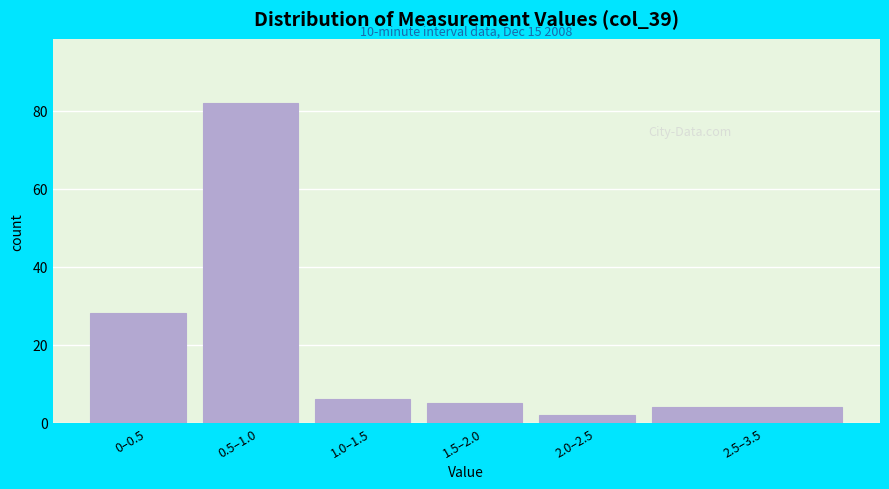

Reading right to left, extract all data points from this chart.

4	2	5	6	82	28